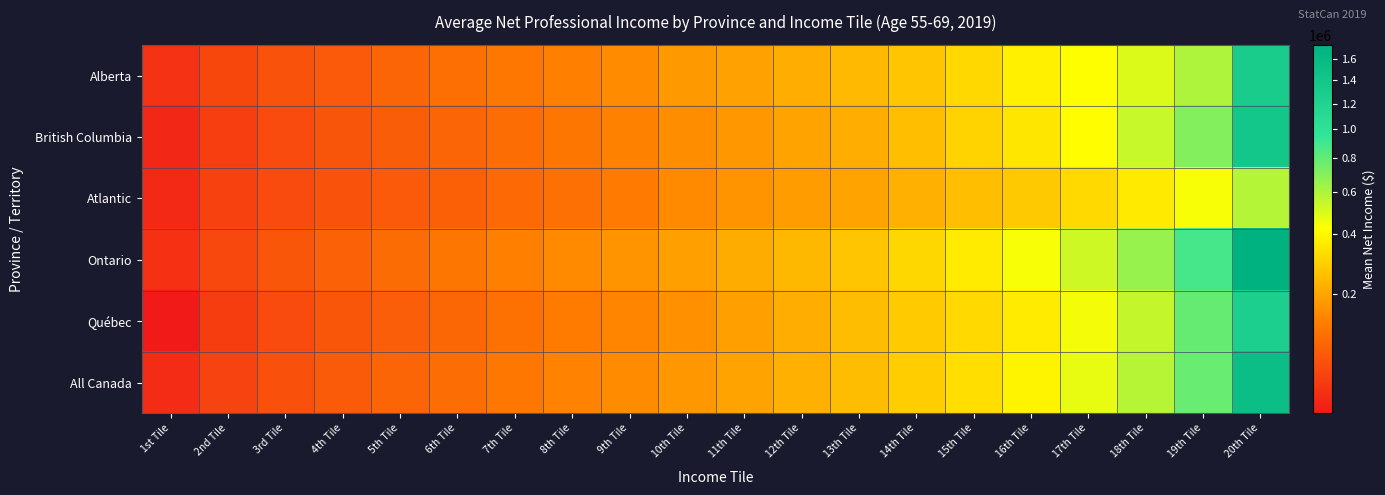

Reading left to right, list all the values displayed in this chart.

Alberta: 1st Tile=66200	2nd Tile=76295	3rd Tile=83740	4th Tile=91605	5th Tile=102445	6th Tile=115715	7th Tile=127120	8th Tile=139815	9th Tile=159405	10th Tile=178750	11th Tile=192790	12th Tile=218380	13th Tile=240435	14th Tile=269105	15th Tile=312375	16th Tile=377145	17th Tile=423400	18th Tile=493990	19th Tile=598165	20th Tile=1292125
British Columbia: 1st Tile=63740	2nd Tile=70900	3rd Tile=78635	4th Tile=86440	5th Tile=93890	6th Tile=103155	7th Tile=114565	8th Tile=126660	9th Tile=143135	10th Tile=160285	11th Tile=178465	12th Tile=196105	13th Tile=216605	14th Tile=251110	15th Tile=298425	16th Tile=348625	17th Tile=416965	18th Tile=536980	19th Tile=707140	20th Tile=1394140
Atlantic: 1st Tile=64210	2nd Tile=72400	3rd Tile=78600	4th Tile=84340	5th Tile=91685	6th Tile=97720	7th Tile=107830	8th Tile=117125	9th Tile=131215	10th Tile=155300	11th Tile=169965	12th Tile=185185	13th Tile=197430	14th Tile=220715	15th Tile=250385	16th Tile=275675	17th Tile=313780	18th Tile=360445	19th Tile=436670	20th Tile=582445
Ontario: 1st Tile=65800	2nd Tile=76850	3rd Tile=87955	4th Tile=99095	5th Tile=111650	6th Tile=125000	7th Tile=140880	8th Tile=155125	9th Tile=171875	10th Tile=189535	11th Tile=212935	12th Tile=238820	13th Tile=269215	14th Tile=309360	15th Tile=361995	16th Tile=436125	17th Tile=521575	18th Tile=653130	19th Tile=882200	20th Tile=1734235
Québec: 1st Tile=62835	2nd Tile=70515	3rd Tile=78315	4th Tile=87660	5th Tile=95735	6th Tile=106120	7th Tile=118130	8th Tile=133890	9th Tile=148855	10th Tile=165325	11th Tile=189930	12th Tile=218070	13th Tile=249030	14th Tile=281280	15th Tile=313730	16th Tile=364390	17th Tile=441580	18th Tile=544150	19th Tile=786620	20th Tile=1247160
All Canada: 1st Tile=64415	2nd Tile=73615	3rd Tile=83180	4th Tile=92370	5th Tile=102850	6th Tile=114150	7th Tile=128250	8th Tile=143670	9th Tile=159095	10th Tile=176570	11th Tile=196800	12th Tile=221265	13th Tile=249365	14th Tile=284380	15th Tile=327460	16th Tile=387740	17th Tile=467100	18th Tile=578100	19th Tile=783135	20th Tile=1523470